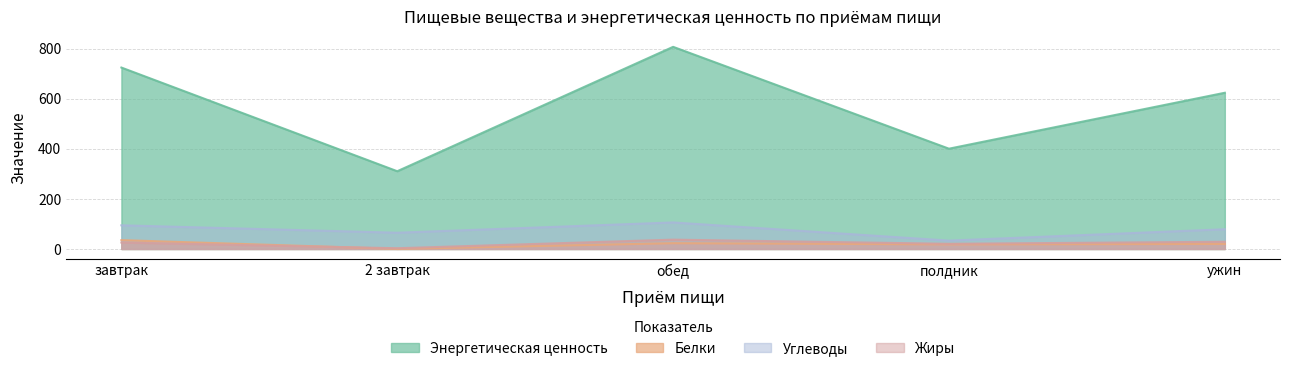

Does the chart have visible grid lines?

Yes